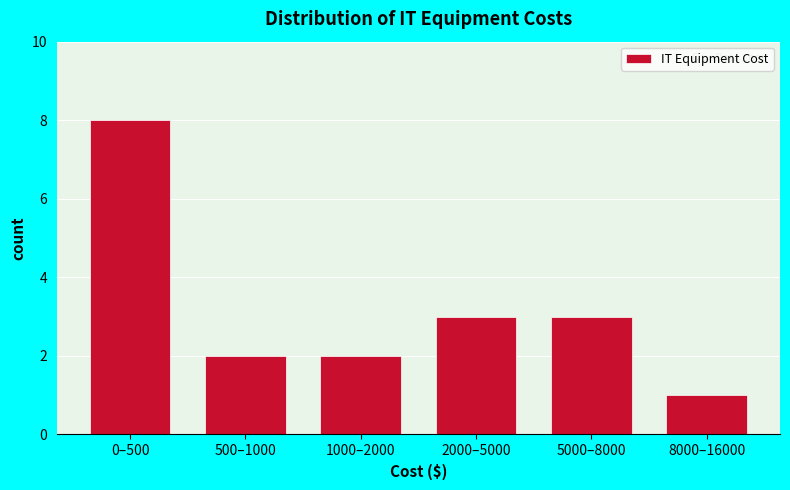

Reading left to right, list all the values displayed in this chart.

0–500=8	500–1000=2	1000–2000=2	2000–5000=3	5000–8000=3	8000–16000=1